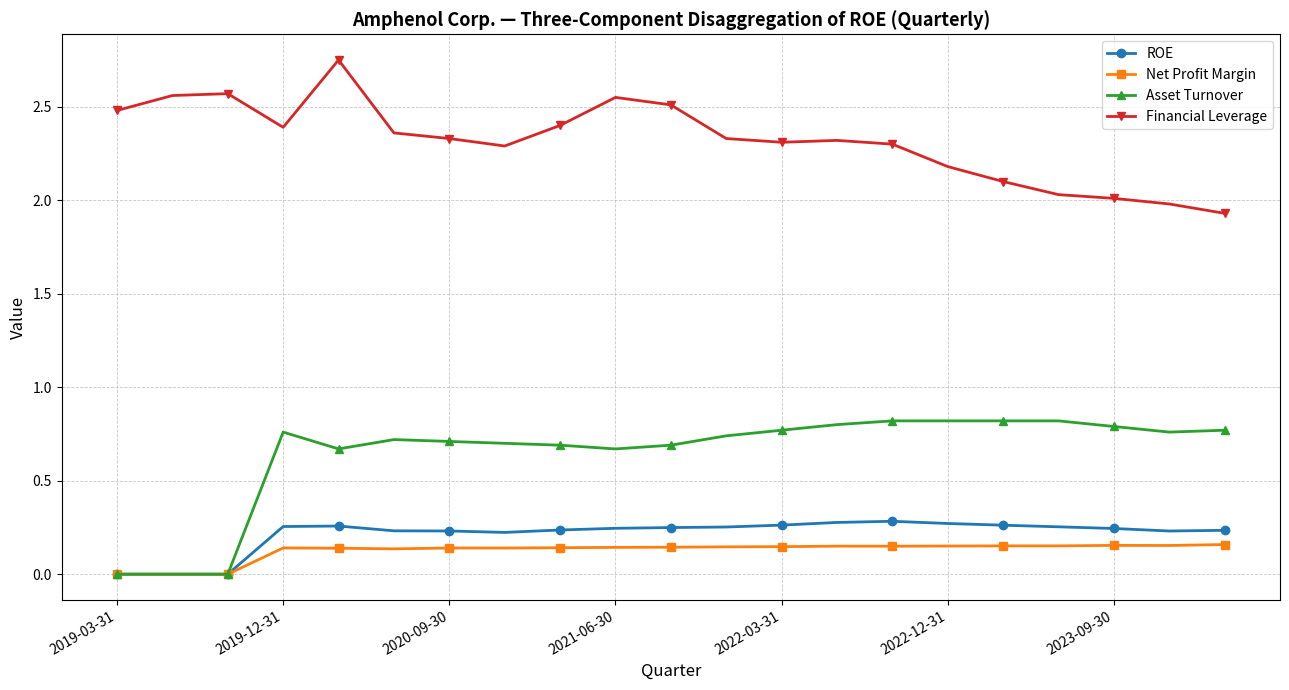

What are all the series names shown in the legend?

ROE, Net Profit Margin, Asset Turnover, Financial Leverage